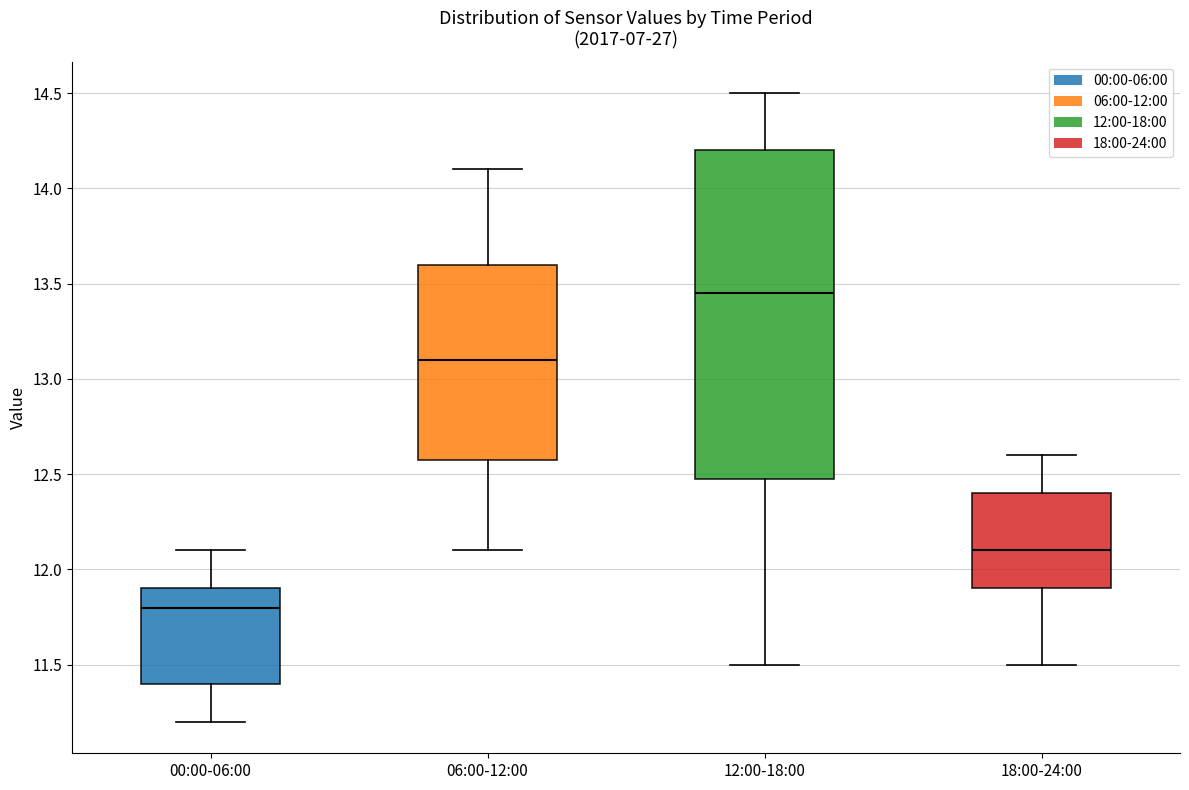

Reading left to right, read every box against the y-axis: the position of its median line, the range the box covers, and the ends of its whiskers. The values are not printed on the chart, so give them approximately, as read against the axis.

00:00-06:00: median 11.80, box 11.40 to 11.90, whiskers 11.20 to 12.10
06:00-12:00: median 13.10, box 12.60 to 13.60, whiskers 12.10 to 14.10
12:00-18:00: median 13.45, box 12.50 to 14.20, whiskers 11.50 to 14.50
18:00-24:00: median 12.10, box 11.90 to 12.40, whiskers 11.50 to 12.60